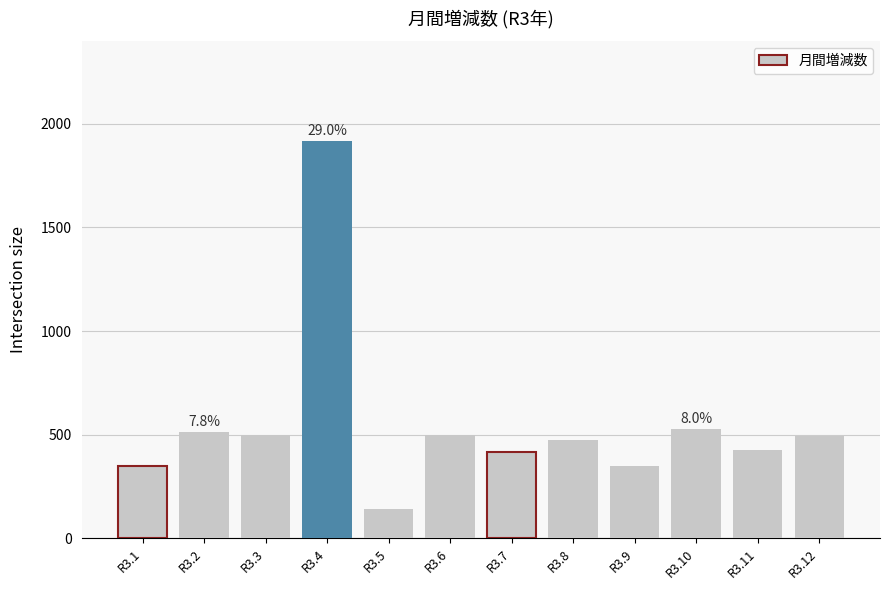

What is the change in value from R3.3 to R3.11?

-74